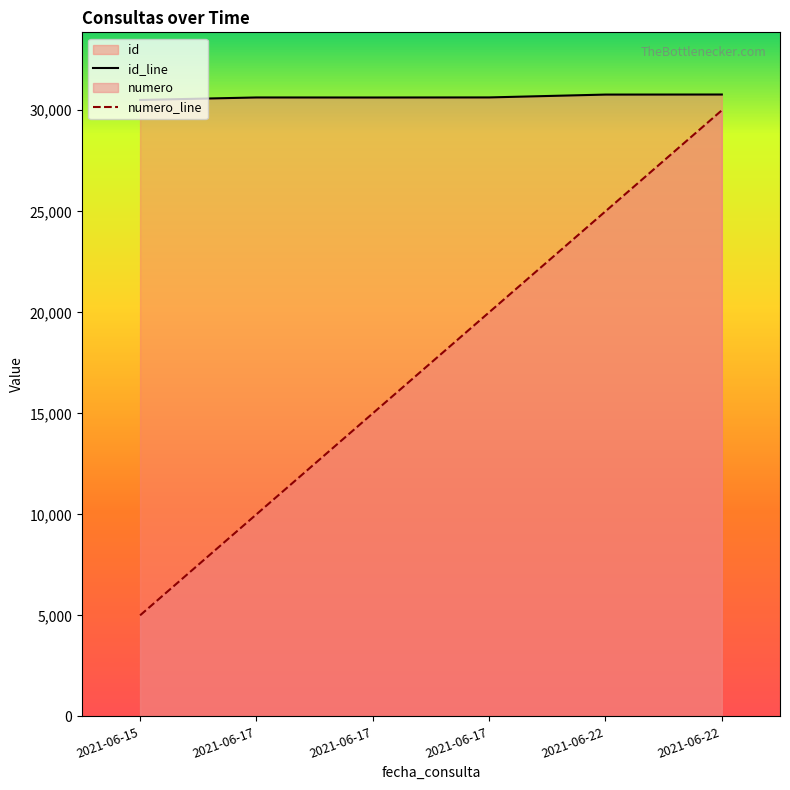

True or false: numero_line and id_line cross at least once.

False